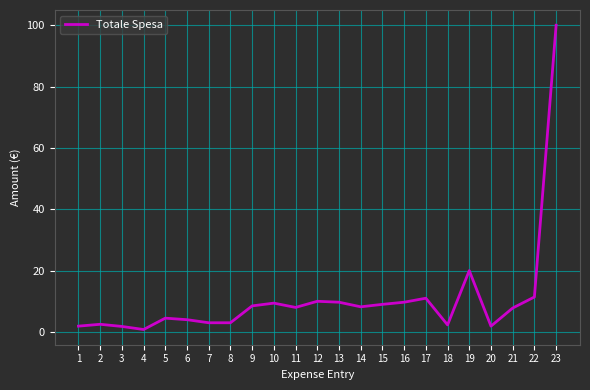

What is the difference between the maximum and minimum values?

99.2